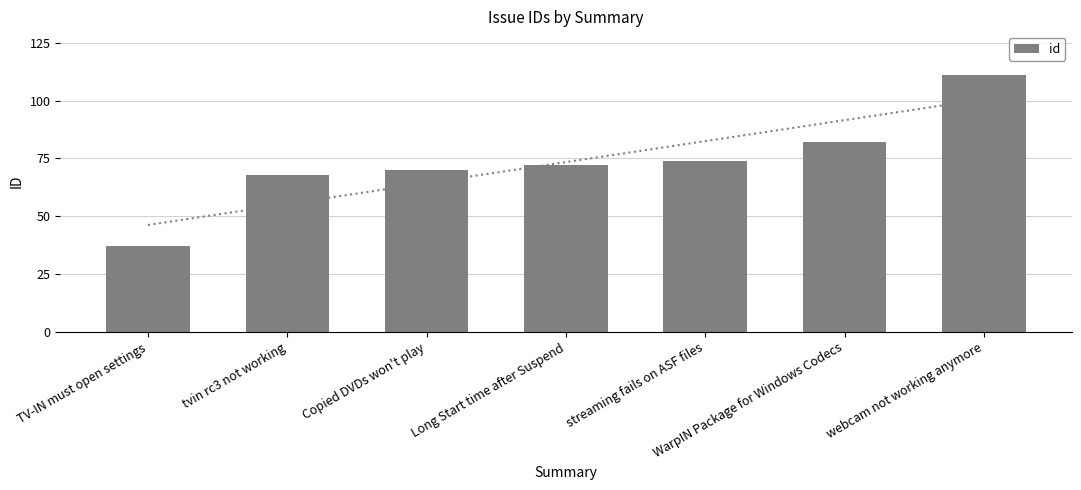

Are the bars grouped side by side (vs. stacked)?

No